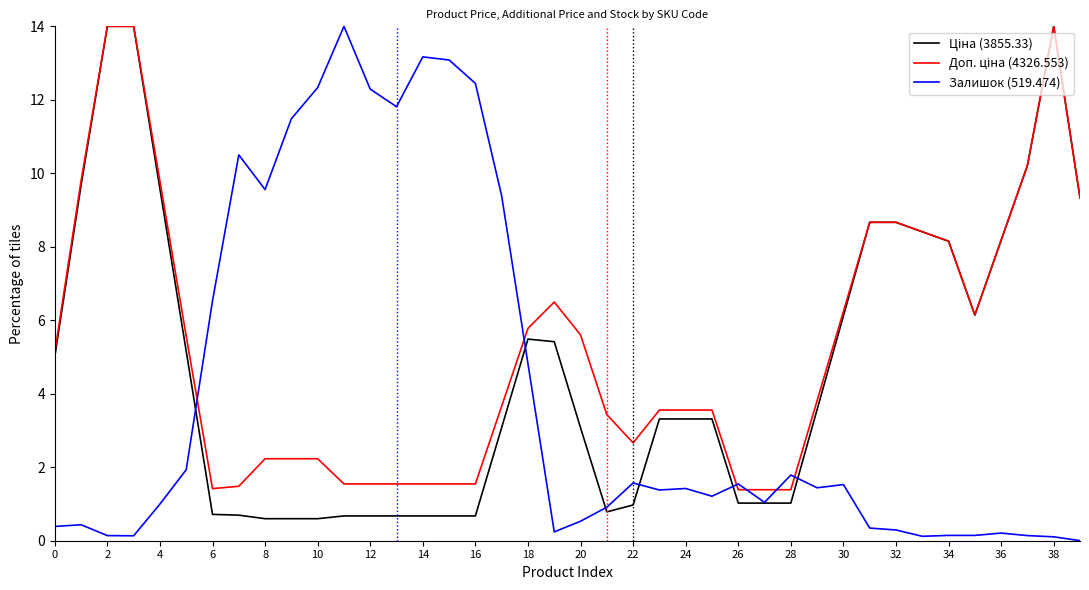

Is this an area chart (filled region under the line)?

No